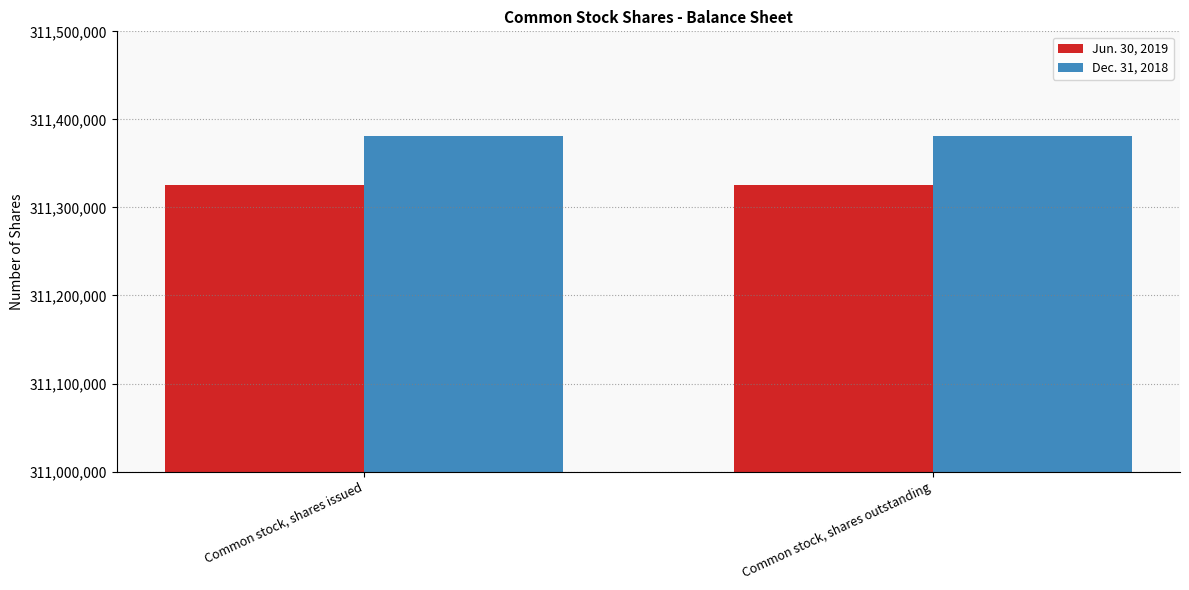

What are all the series names shown in the legend?

Jun. 30, 2019, Dec. 31, 2018